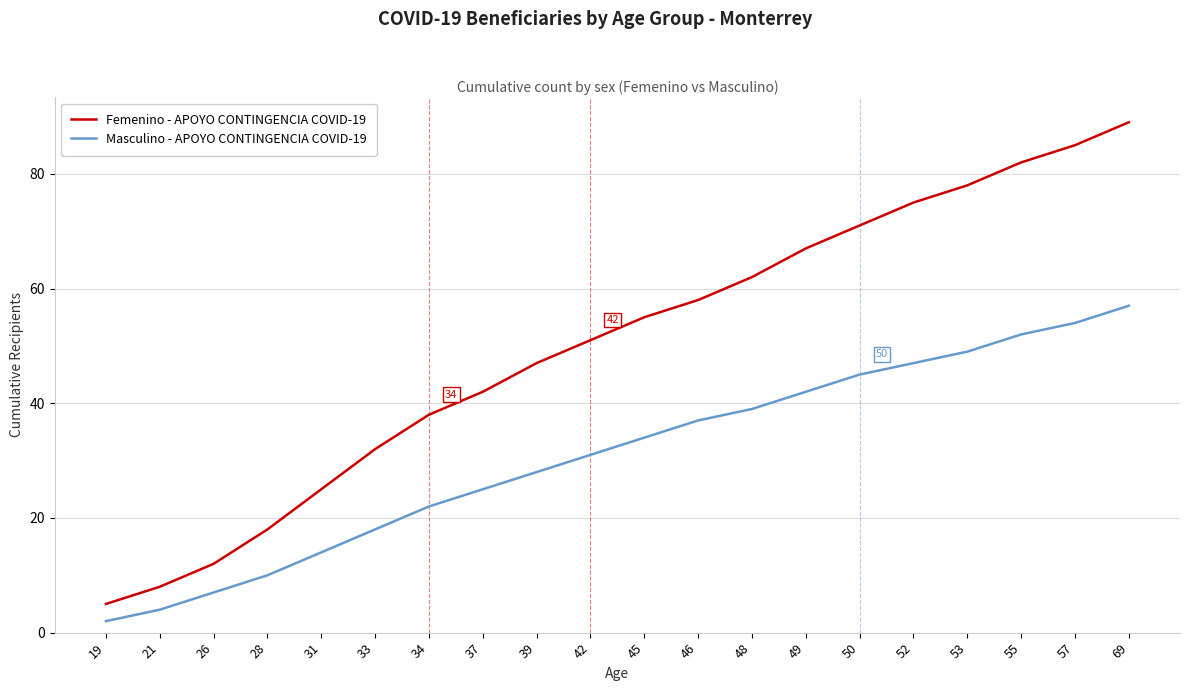

The Masculino - APOYO CONTINGENCIA COVID-19 series shows 45 at 50. True or false?

True